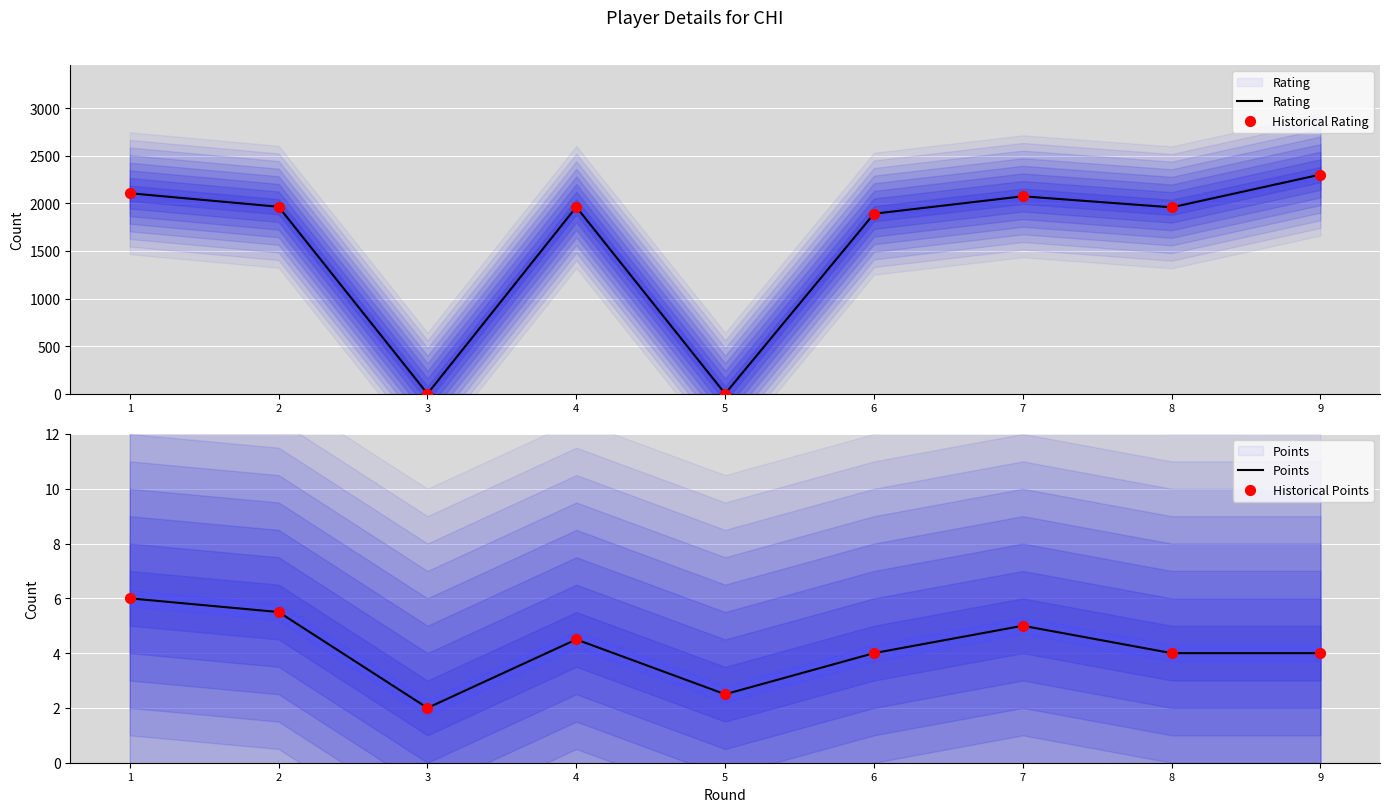

Which series reaches the maximum Y coordinate?

Rating